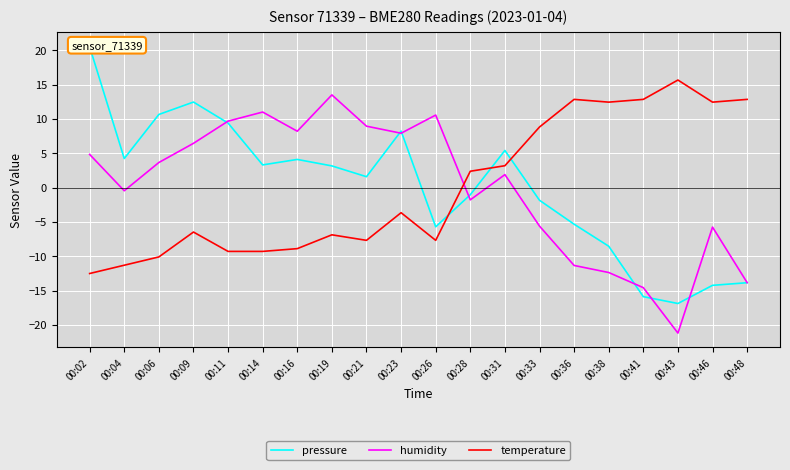

What value does the pressure series have at 00:09?

12.5